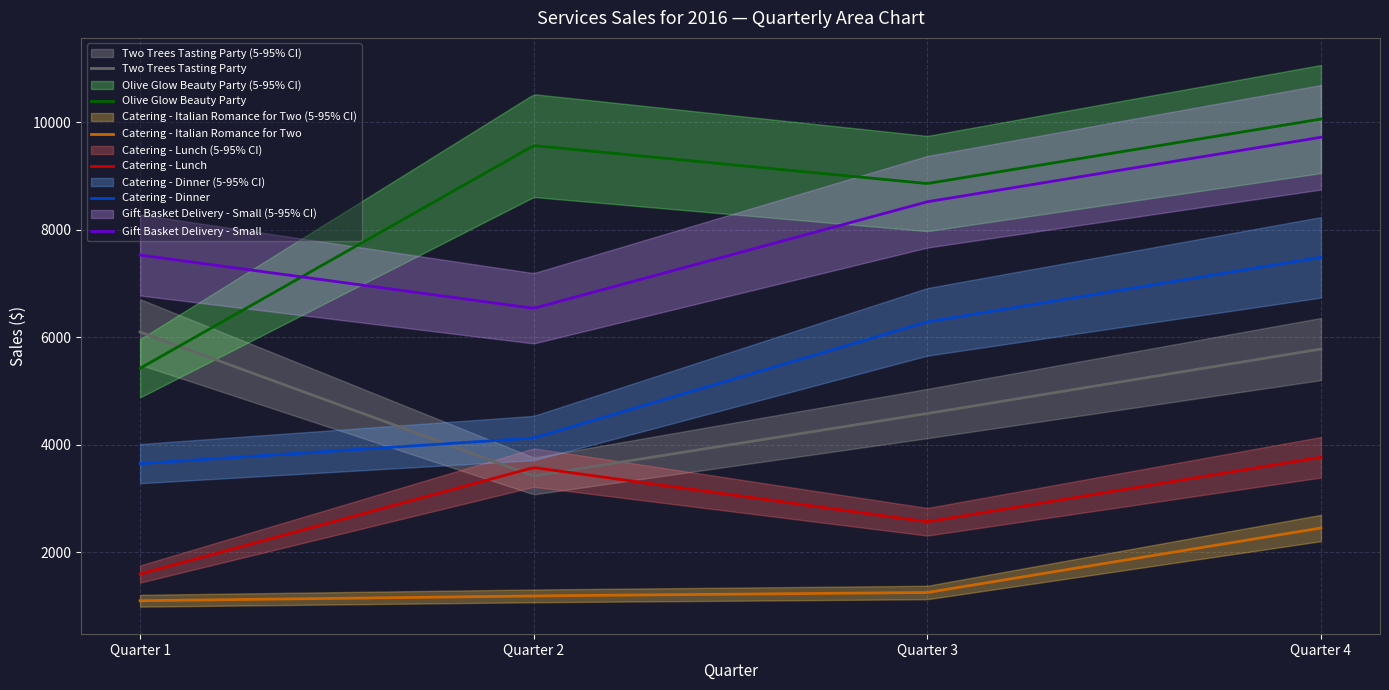

Rank the series by their maximum value, from lowest to highest.

Catering - Italian Romance for Two, Catering - Lunch, Two Trees Tasting Party, Catering - Dinner, Gift Basket Delivery - Small, Olive Glow Beauty Party